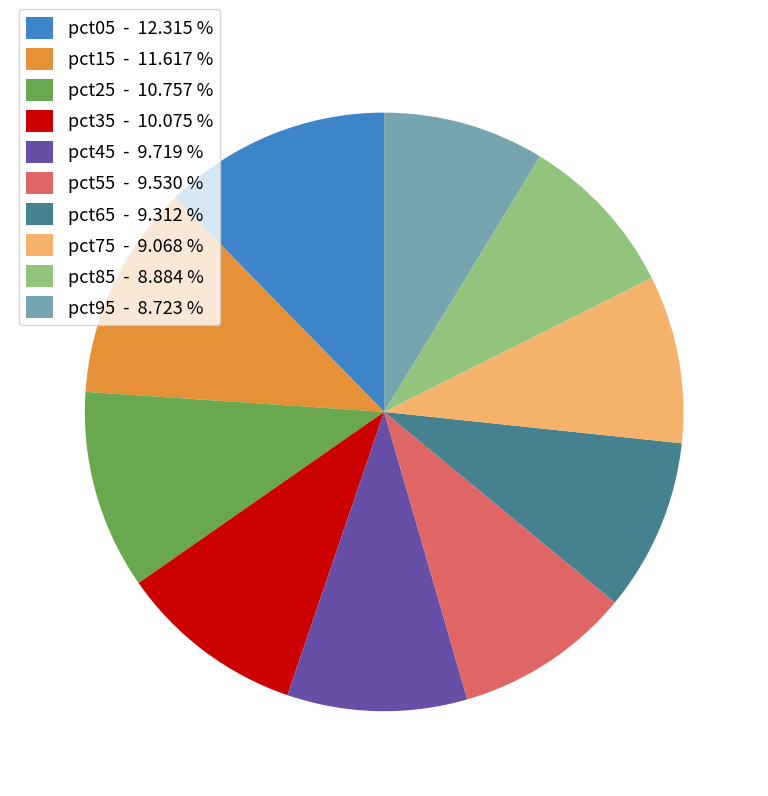

Do pct55 - 9.530 % and pct65 - 9.312 % together represent more than half of the pie?

No